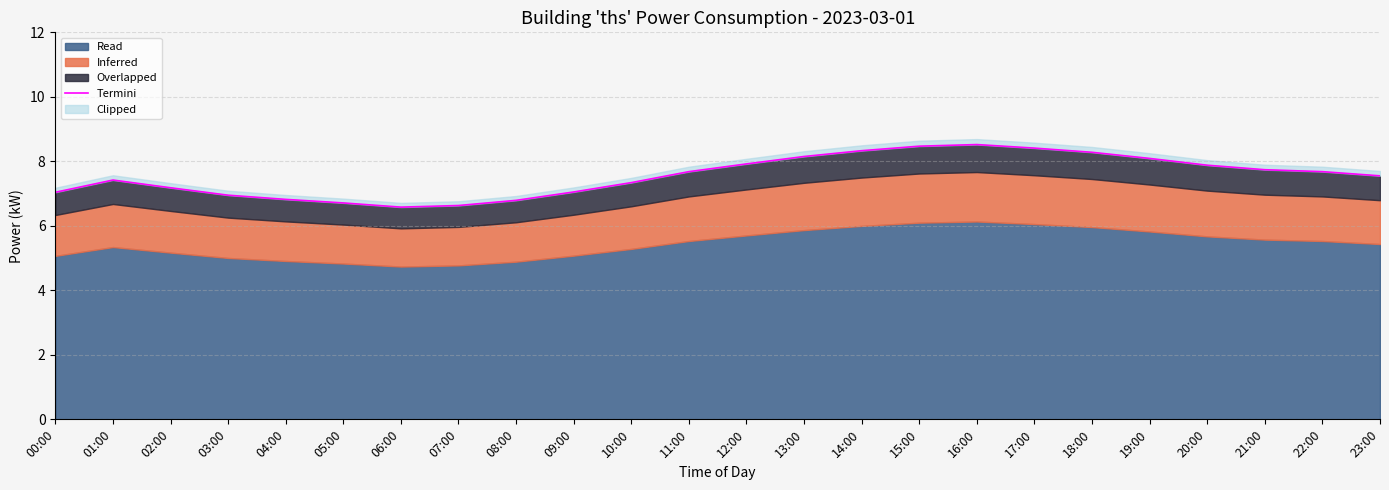

What is the ratio of the value at 06:00 to the value at 01:00?

0.9